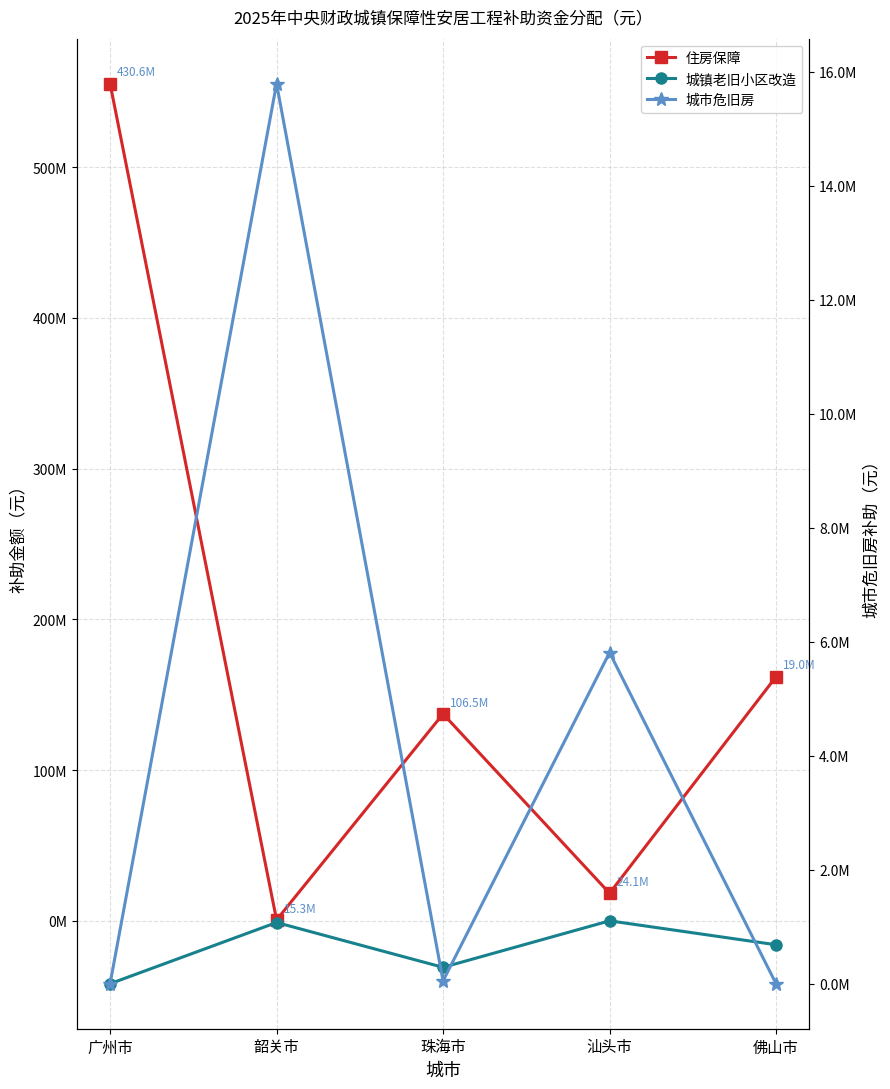

Reading right to left, list all the values displayed in this chart.

住房保障: 佛山市=161950000	汕头市=18310000	珠海市=137270000	韶关市=600000	广州市=555410000
城镇老旧小区改造: 佛山市=-15890000	汕头市=0	珠海市=-30860000	韶关市=-1120000	广州市=-41730000
城市危旧房: 佛山市=0	汕头市=5810000	珠海市=50000	韶关市=15790000	广州市=0